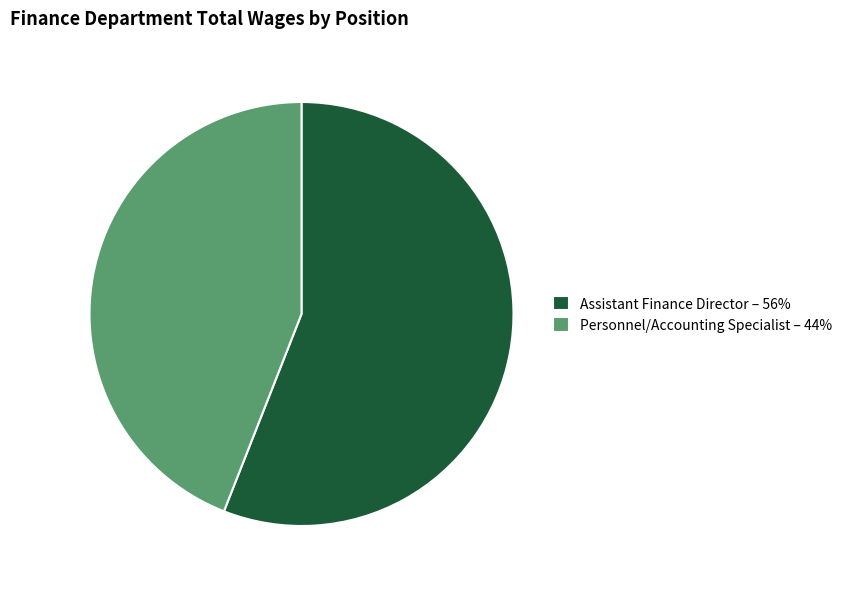

Which has a higher value, Personnel/Accounting Specialist – 44% or Assistant Finance Director – 56%?

Assistant Finance Director – 56%